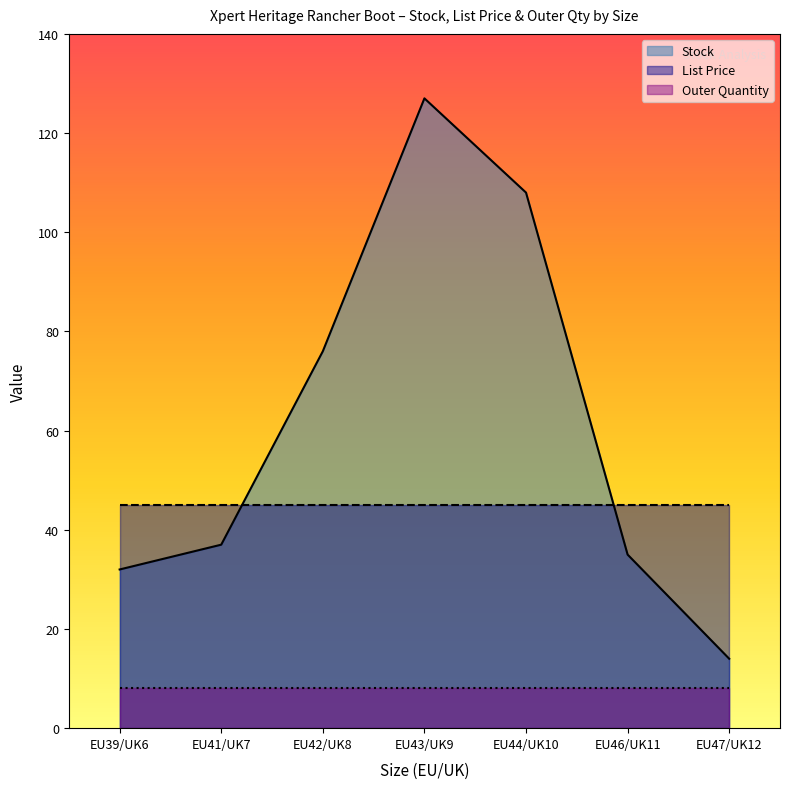

The Outer Quantity series shows 8.0 at EU43/UK9. True or false?

True